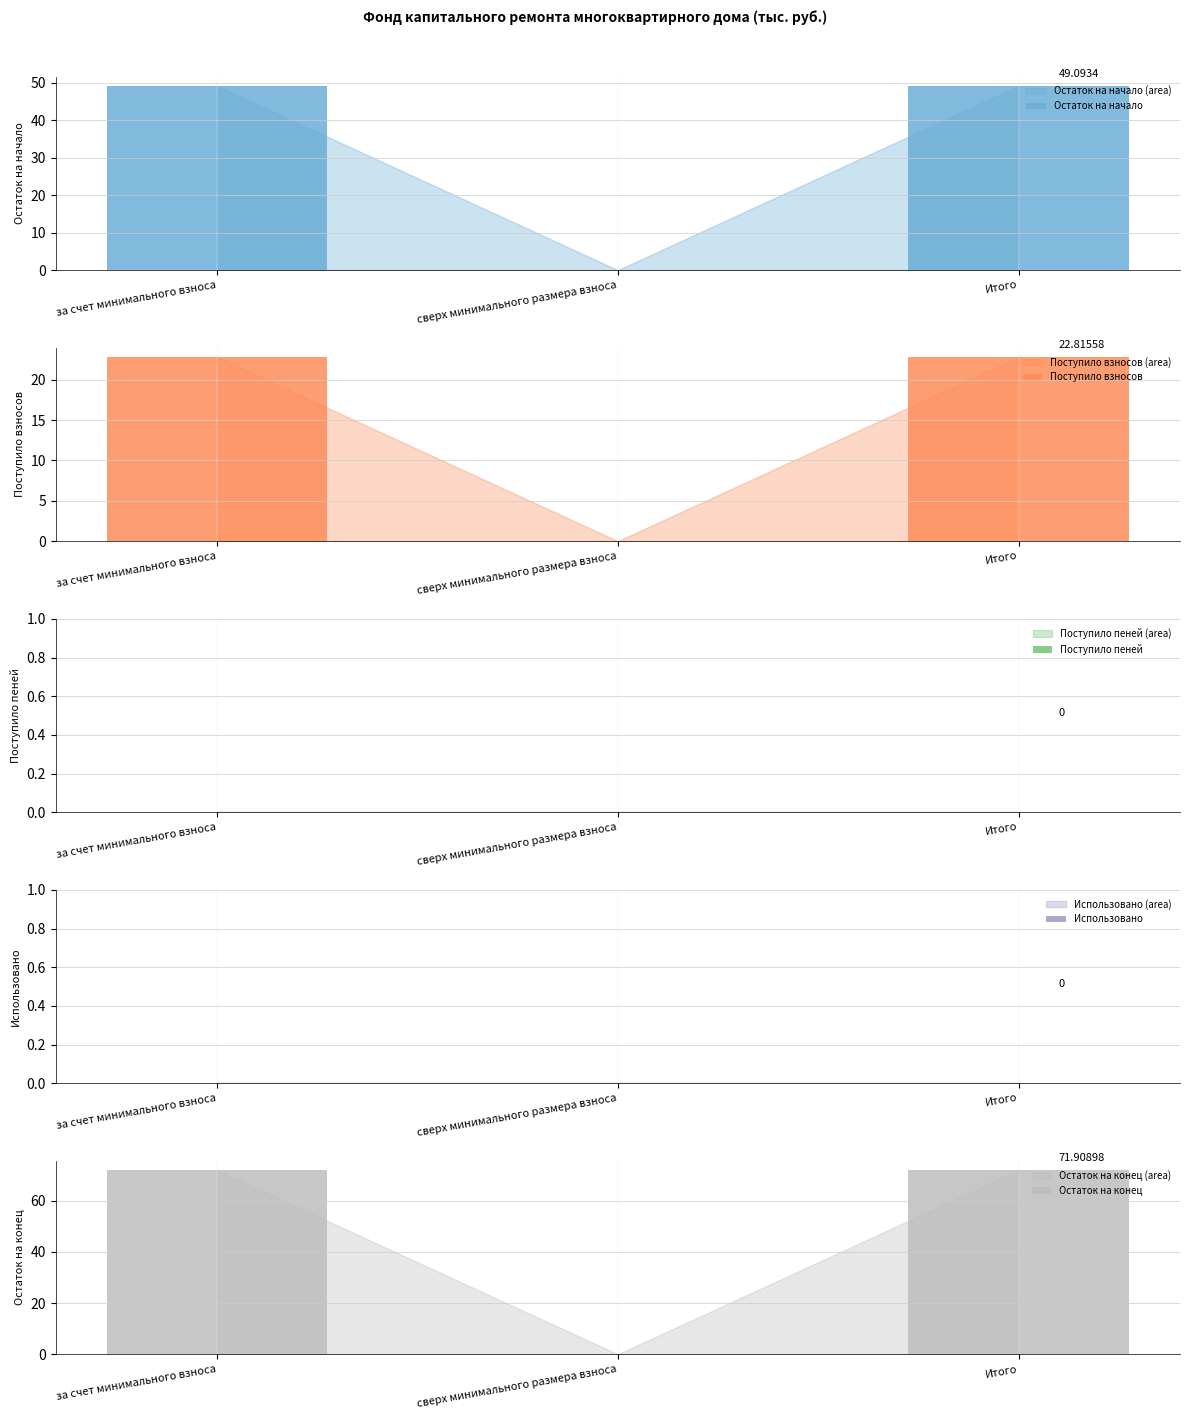

How many bars are there in total?

15